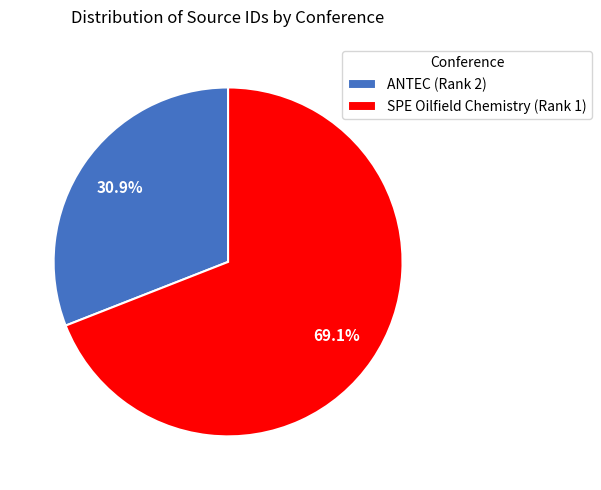

Do SPE Oilfield Chemistry (Rank 1) and ANTEC (Rank 2) together represent more than half of the pie?

Yes